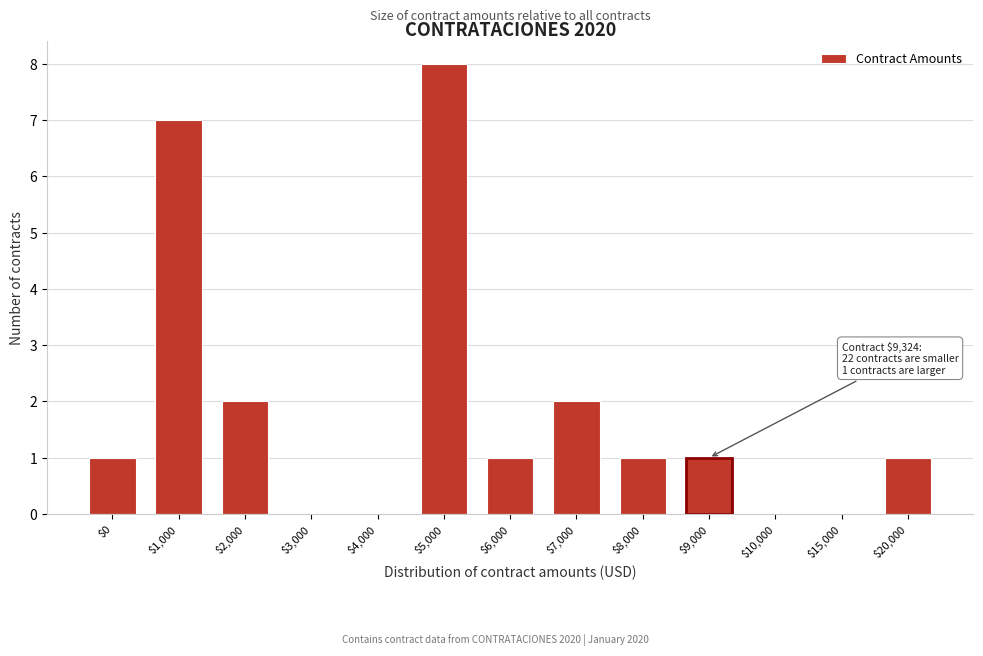

The chart shows a value of 1 at $20,000. True or false?

True